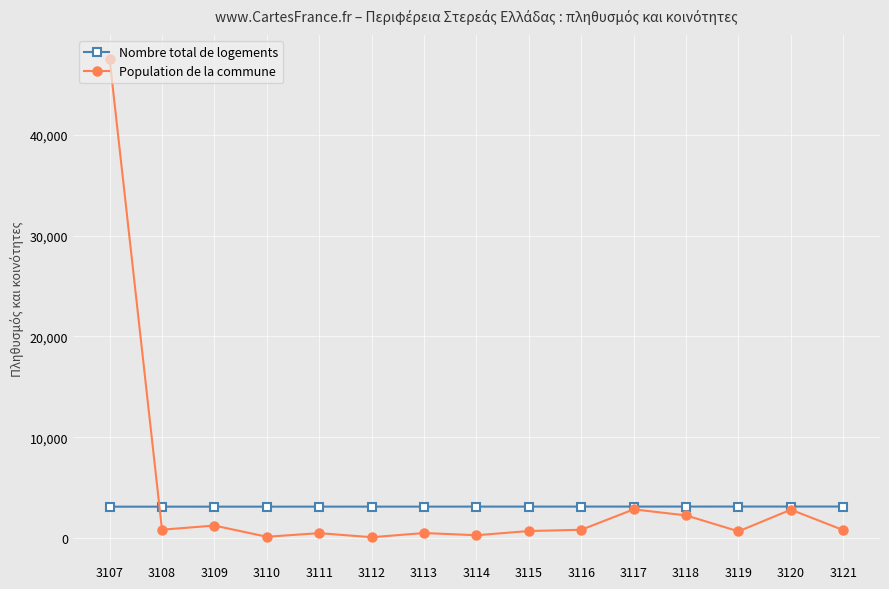

What is the highest value of the Population de la commune series?

47529